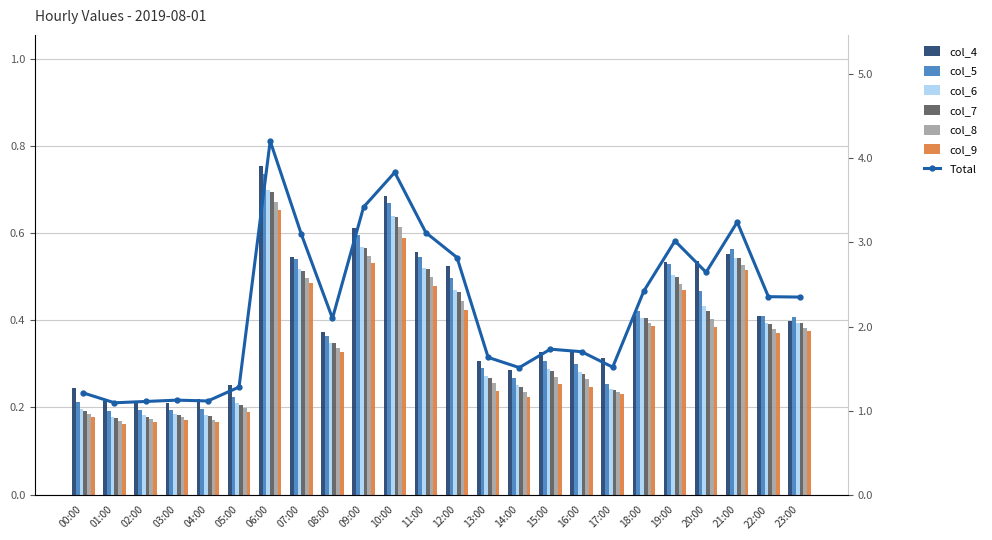

What is the label of the 15th bar from the left?

14:00